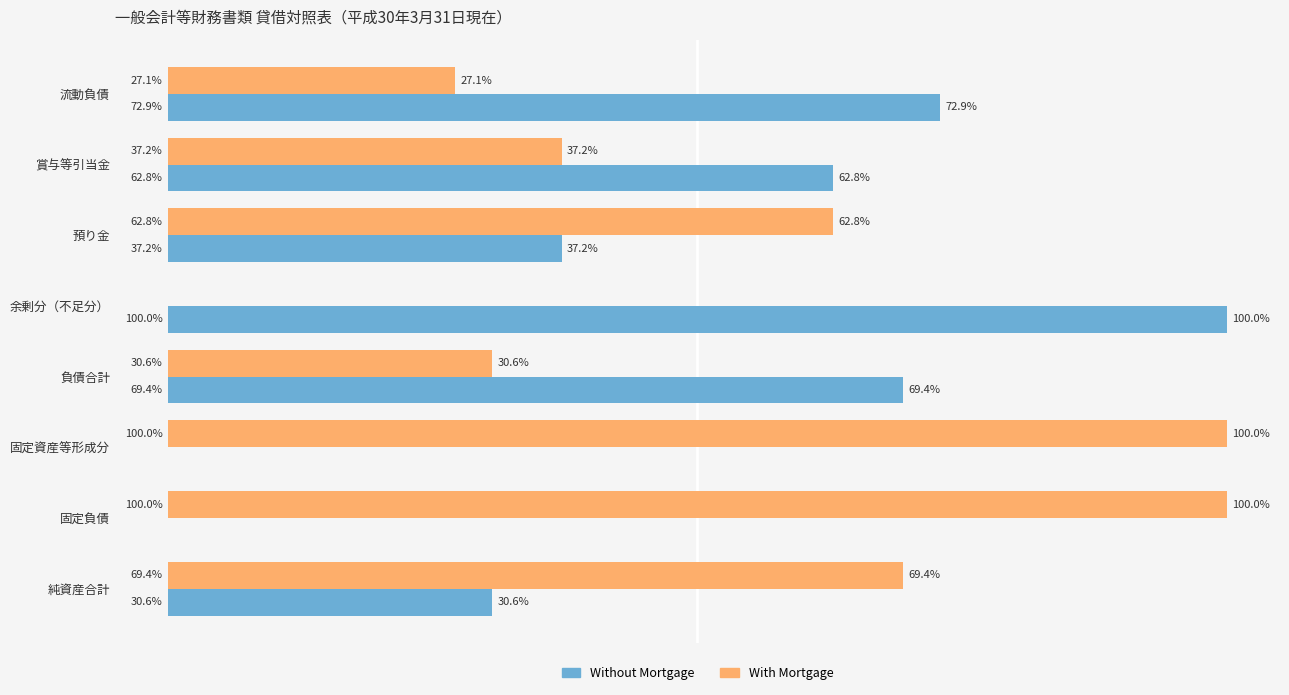

At which label does Without Mortgage reach its peak?

余剰分（不足分）